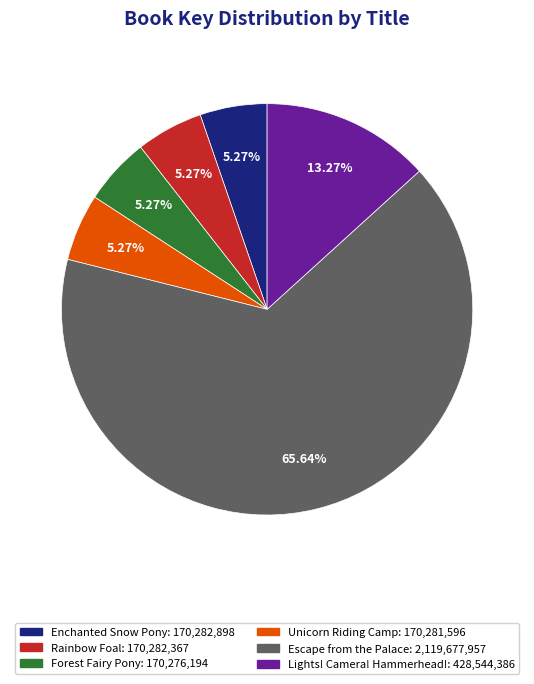

Is the sum of Escape from the Palace and Unicorn Riding Camp greater than half?

Yes